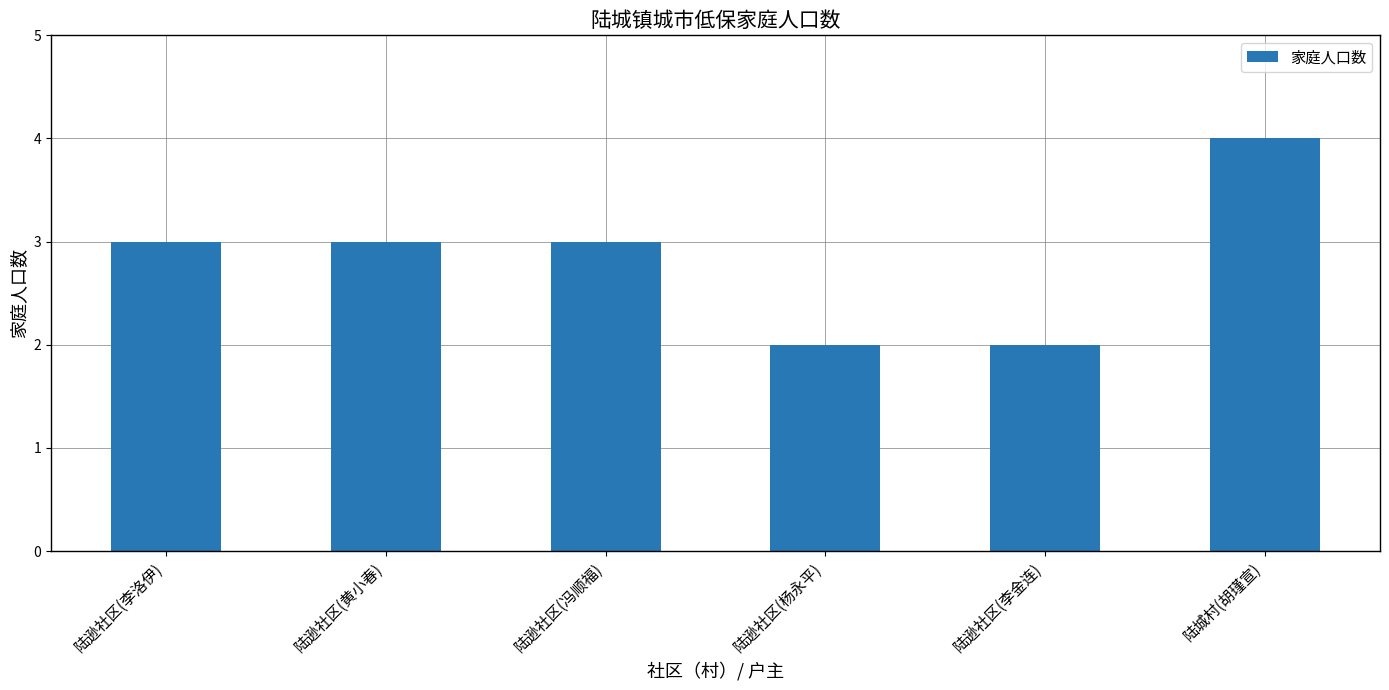

How many bars are there in total?

6